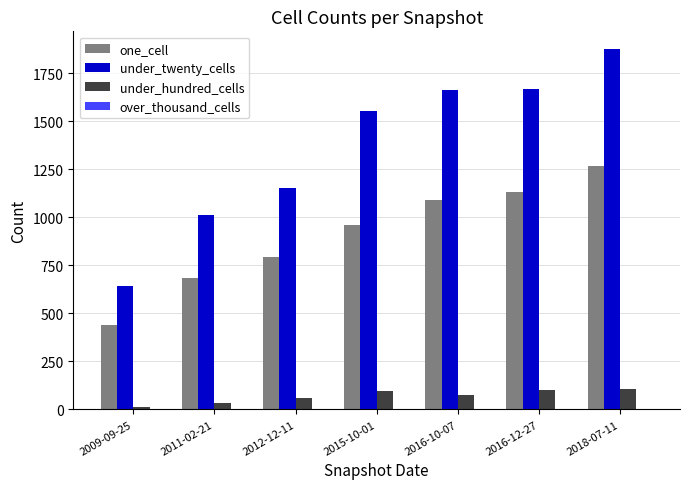

How many categories are shown in the chart?

7